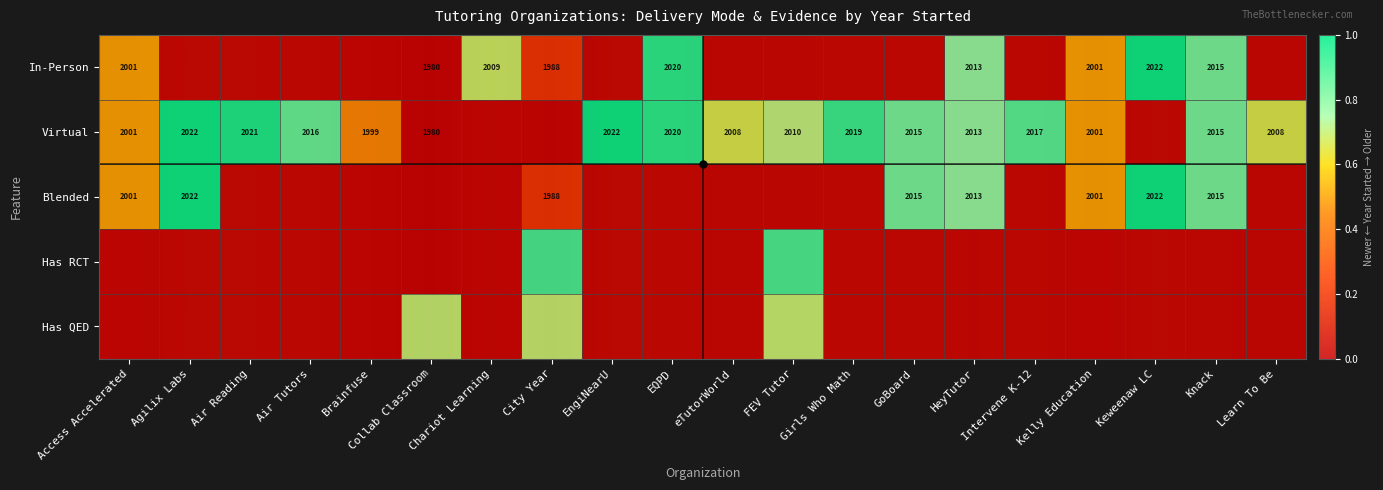

What is the maximum value shown in the chart?

1.0